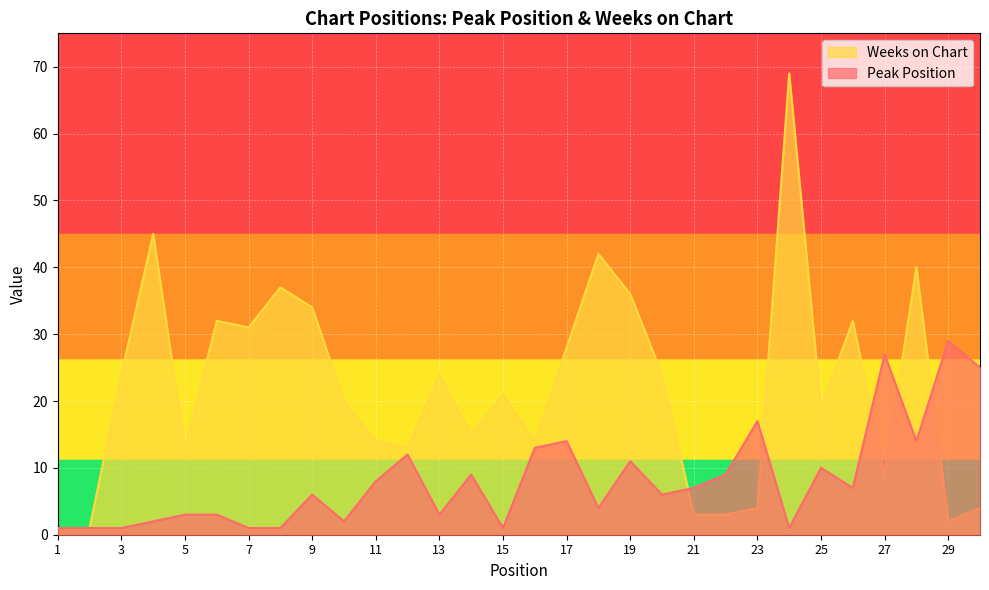

Which series has the largest total across all categories?

Weeks on Chart